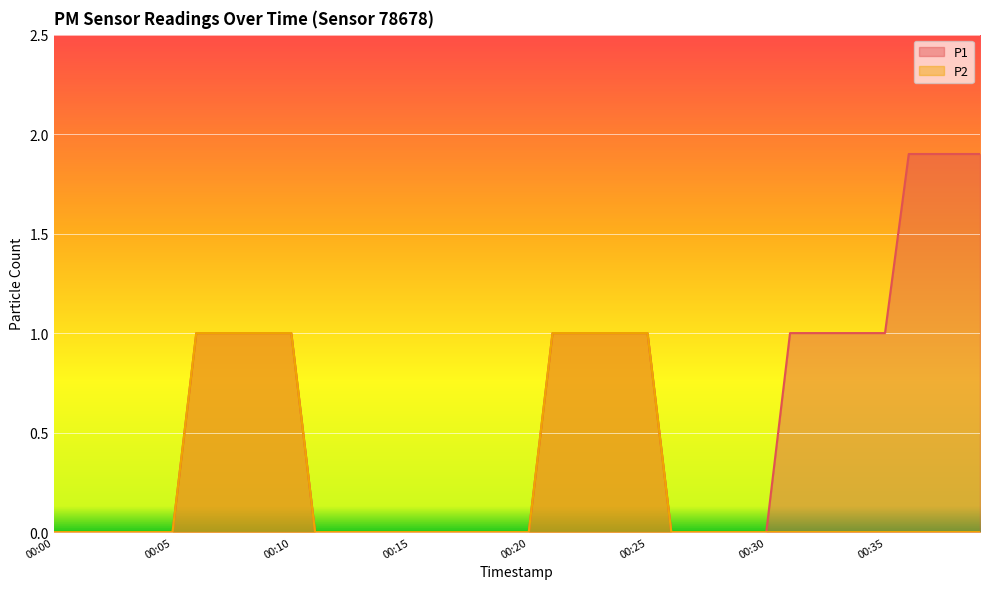

How many series are shown in this chart?

2